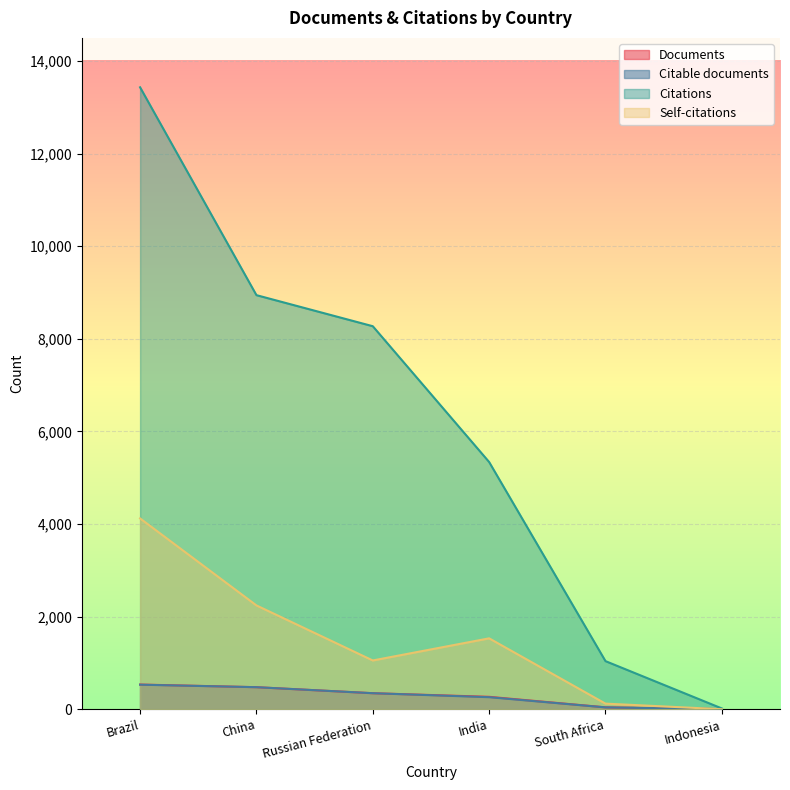

True or false: Documents and Citations intersect in this chart.

False